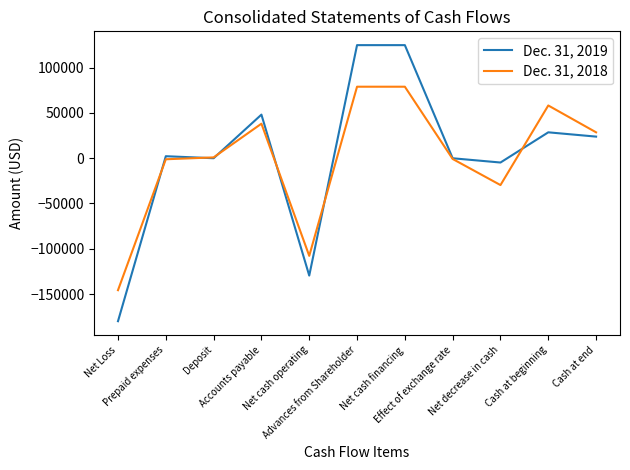

What is the minimum value shown in the chart?

-180002